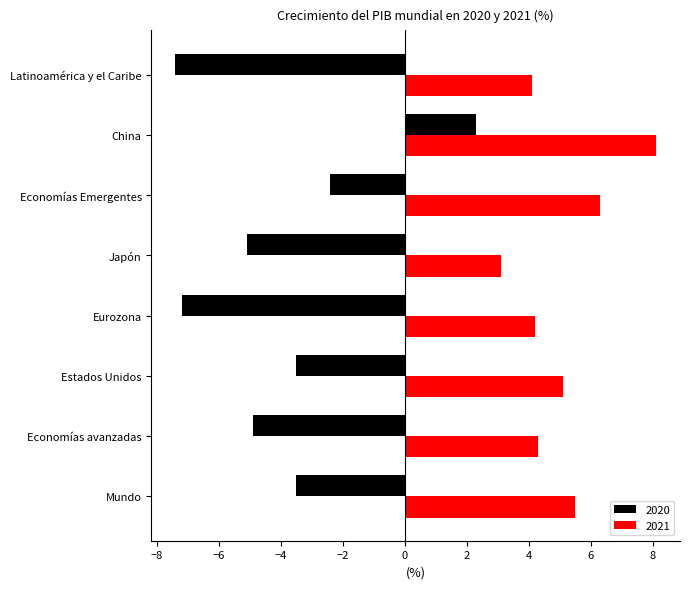

At which label does 2021 reach its peak?

China